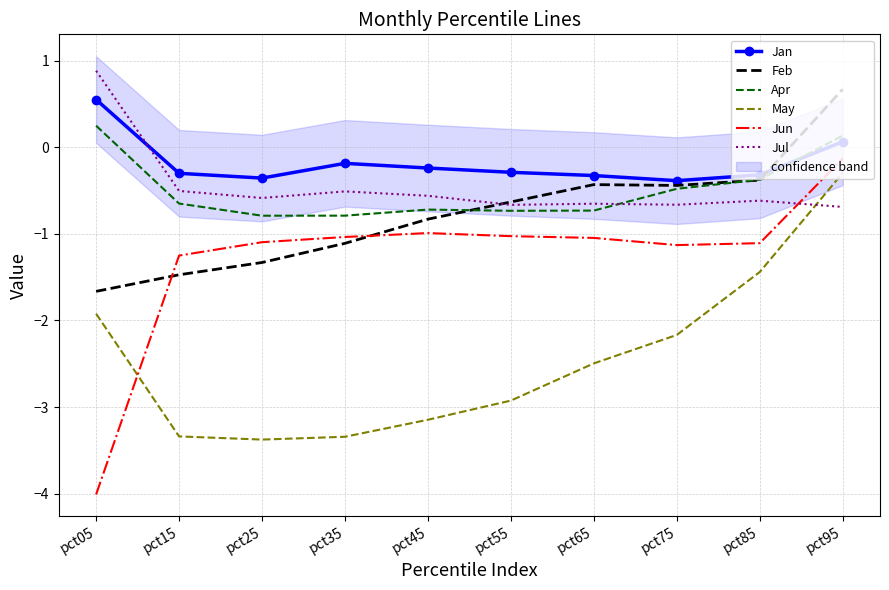

True or false: Jun and Jan cross at least once.

False